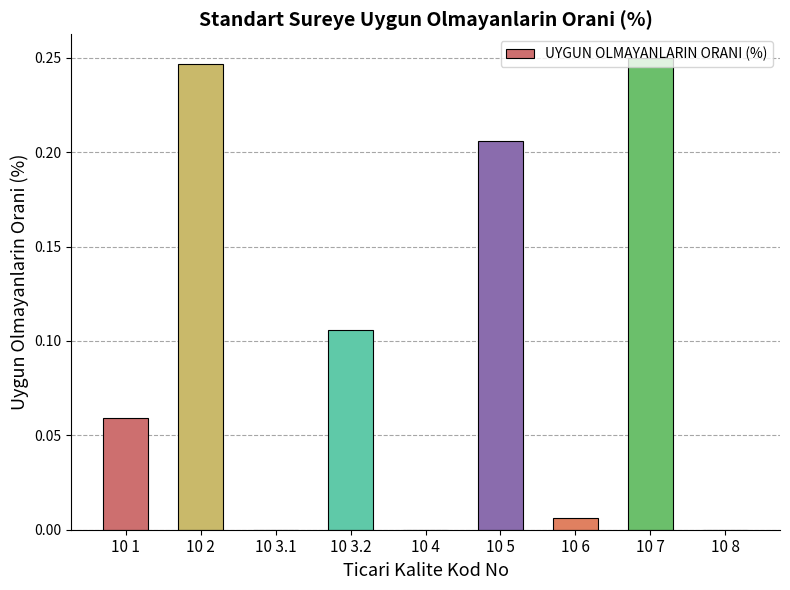

Is it true that the value at 10 4 is 0.0?

True